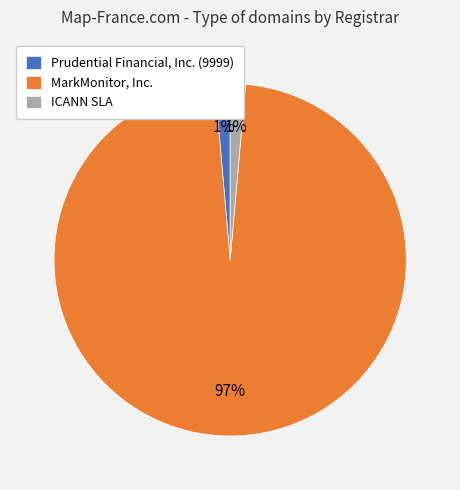

True or false: MarkMonitor, Inc. accounts for 88% of the total.

False